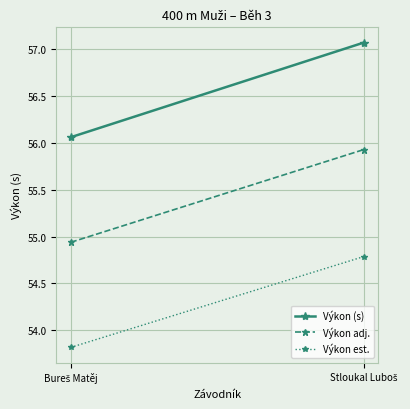

Rank the series by their average value, from lowest to highest.

Výkon est., Výkon adj., Výkon (s)